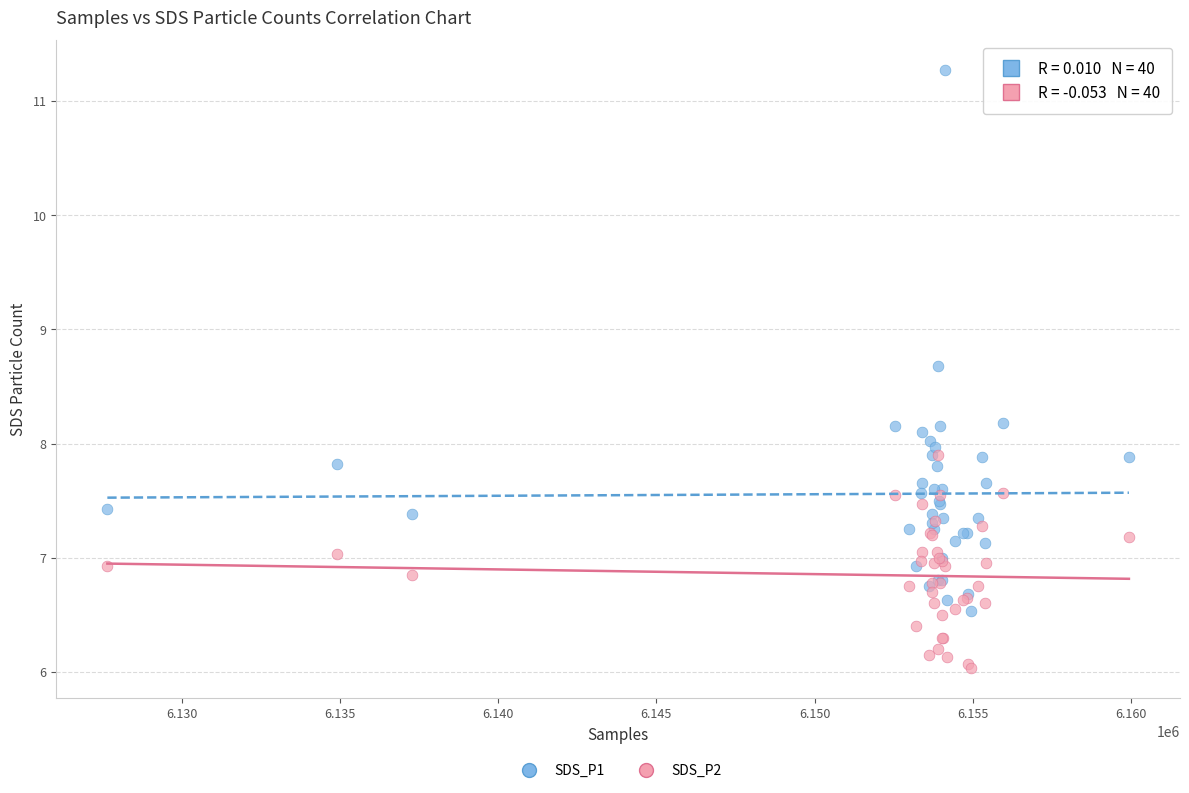

Which series contains the highest Y value?

SDS_P1